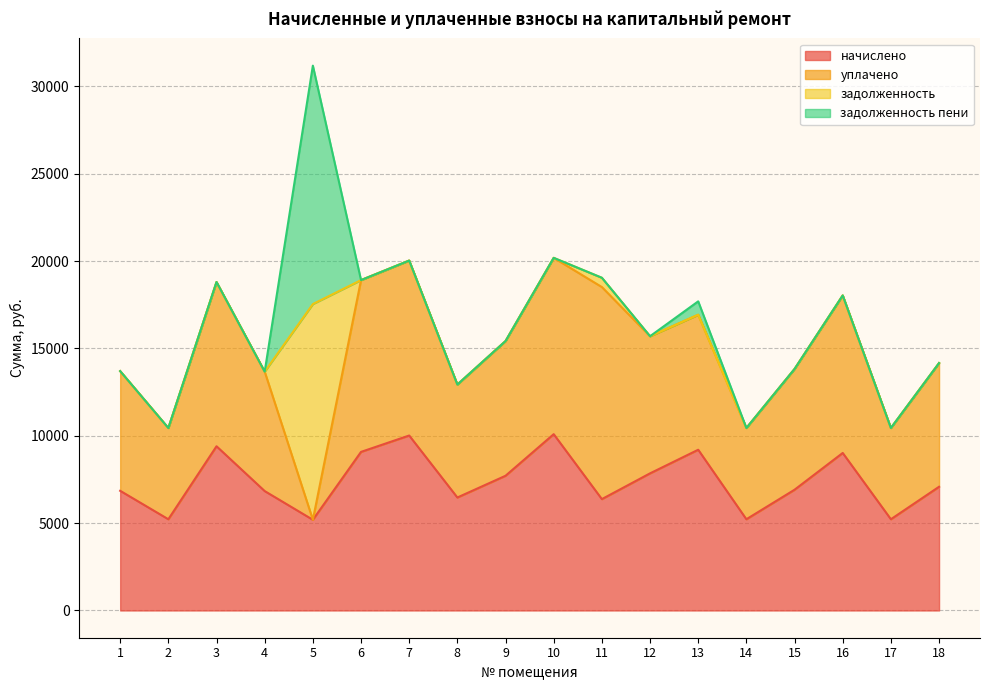

At which category is the sum across all series the highest?

5